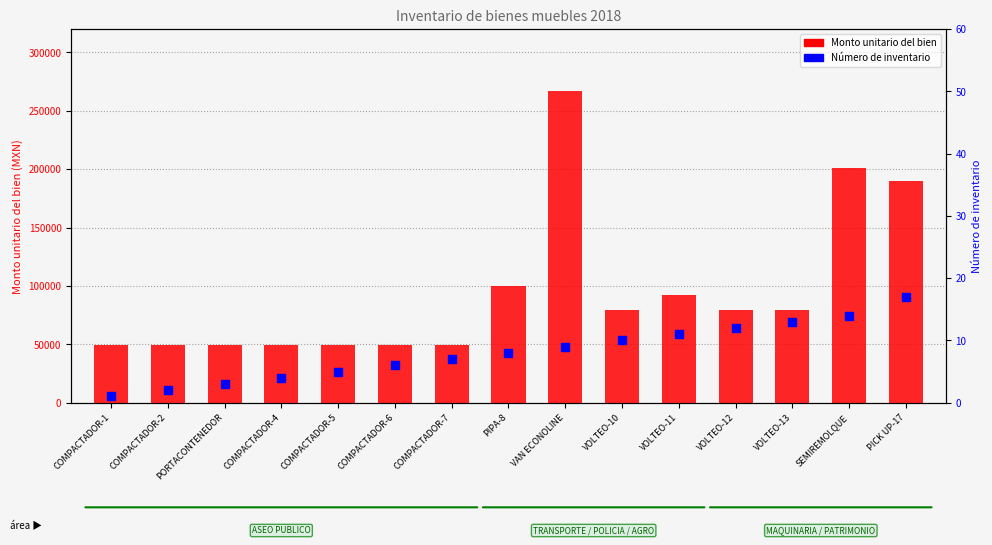

At which category is the sum across all series the highest?

VAN ECONOLINE